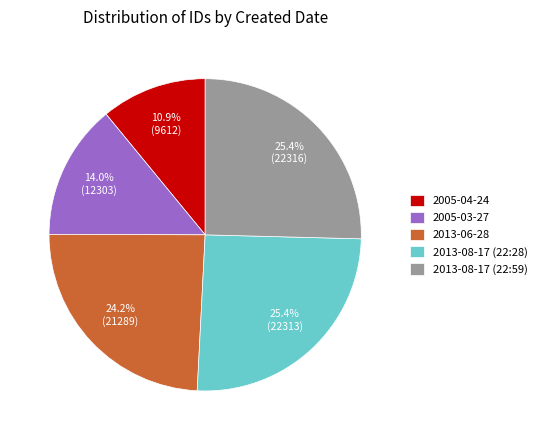

Combined, do 2013-06-28 and 2005-03-27 account for over 50%?

No